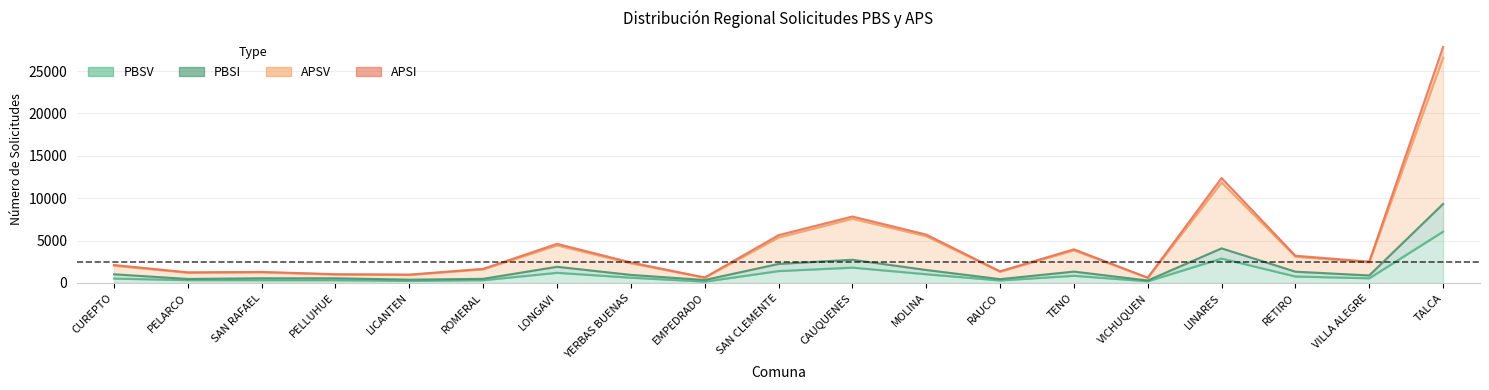

The APSV series shows 7149 at LONGAVI. True or false?

False